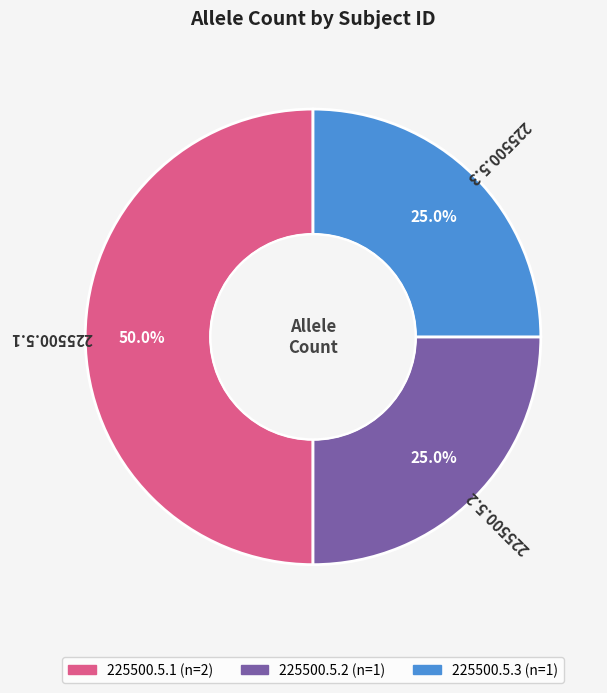

To the nearest percent, what portion does 225500.5.2 represent?

25%